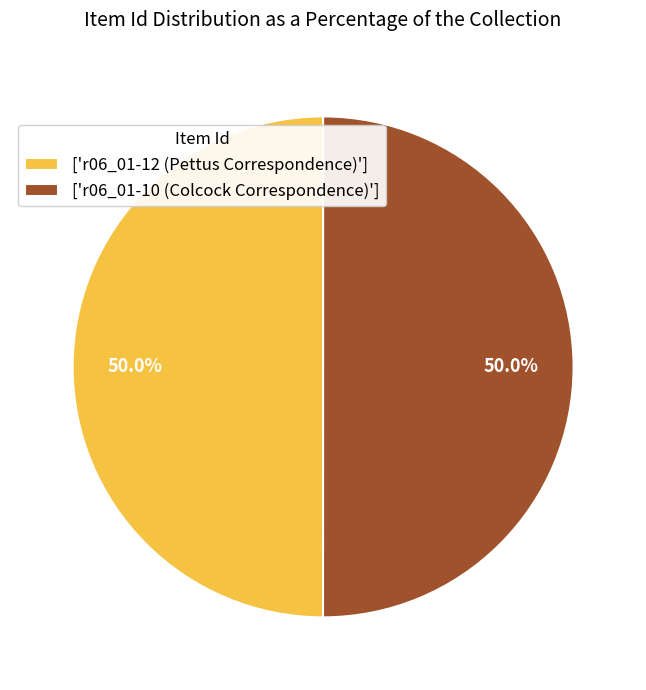

What is the ratio of the value at ['r06_01-12 (Pettus Correspondence)'] to the value at ['r06_01-10 (Colcock Correspondence)']?

1.0